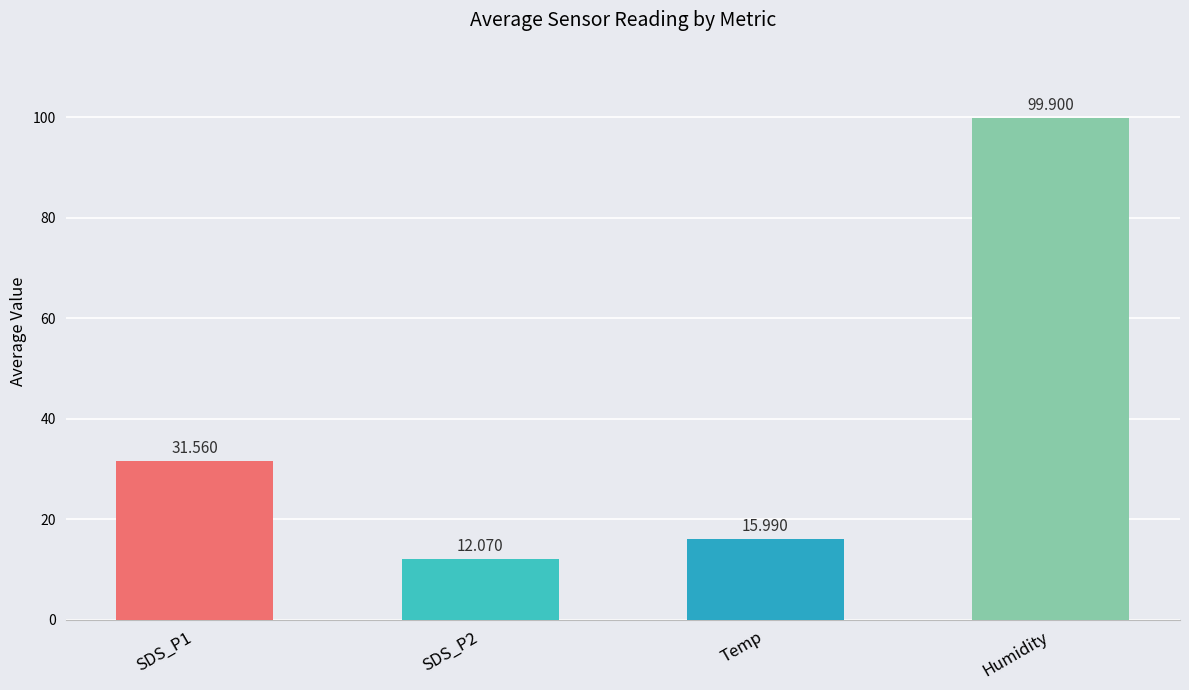

Which category has the highest value across all series?

Humidity